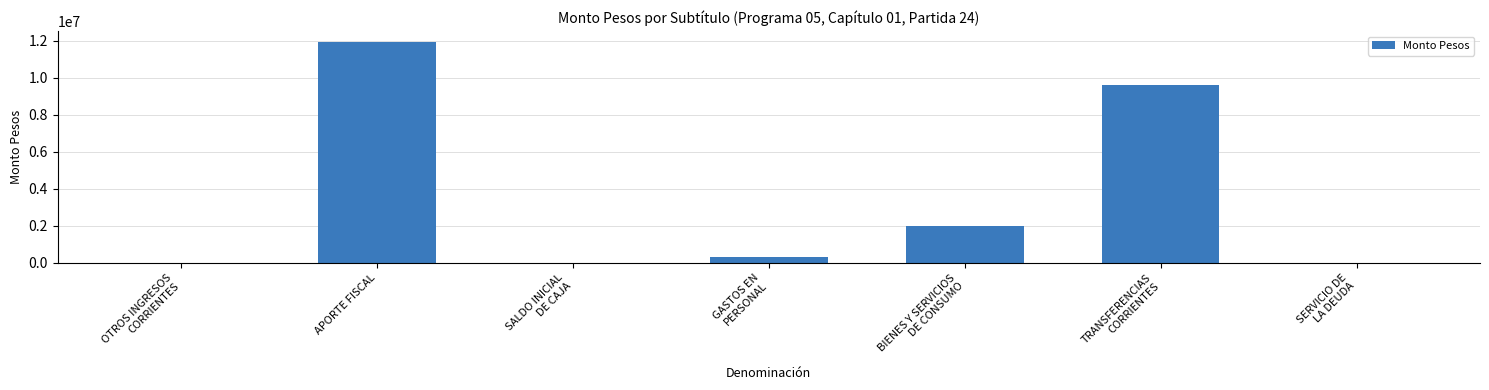

Approximately how many times larger is the value at APORTE FISCAL compared to TRANSFERENCIAS
CORRIENTES?

1.2